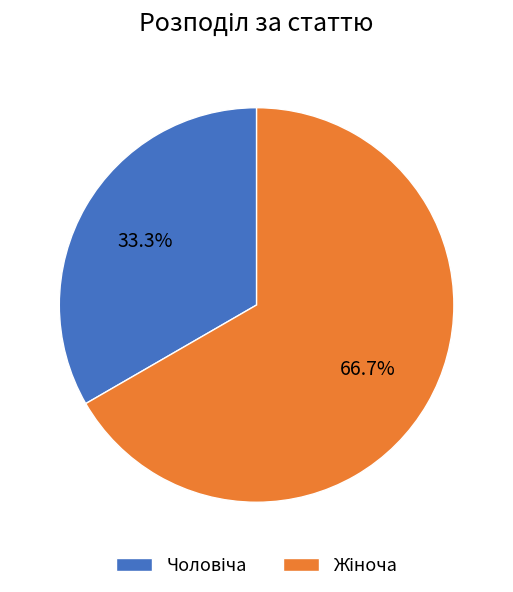

Does any single category account for the majority?

Yes